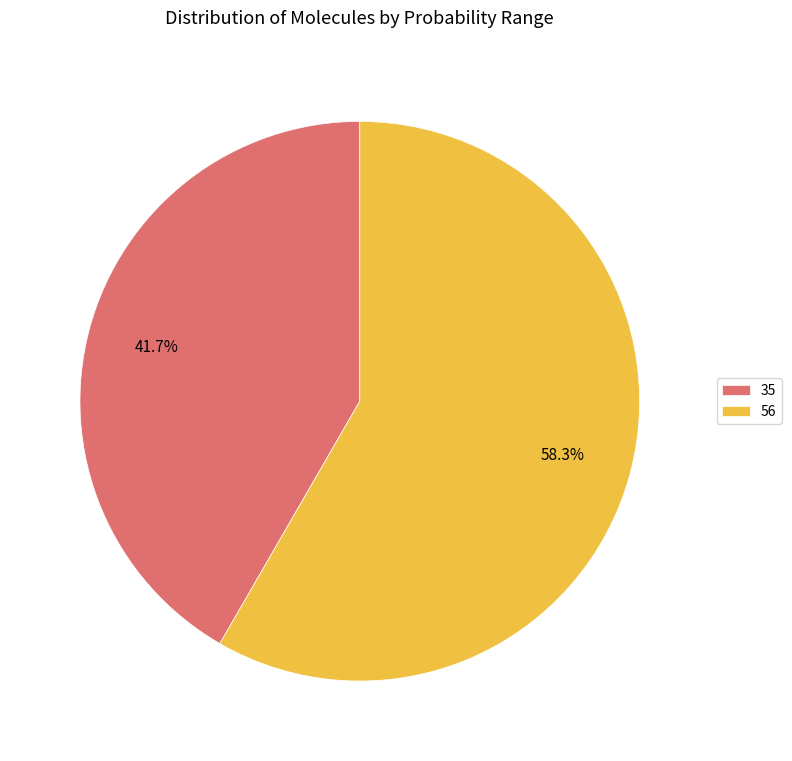

Is there any slice that represents more than half of the pie?

Yes